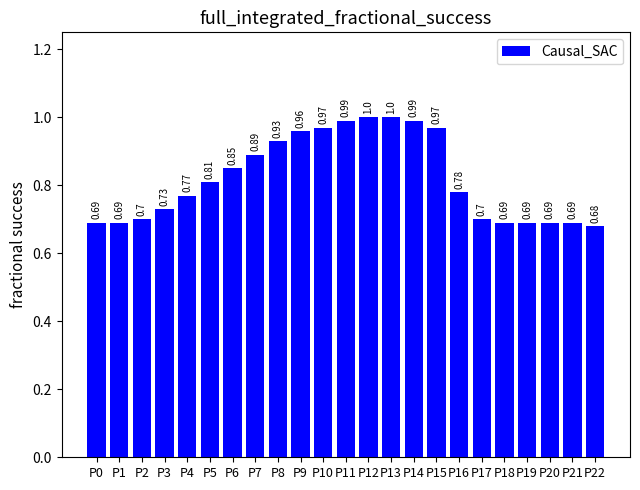

Between P8 and P15, which is larger?

P15